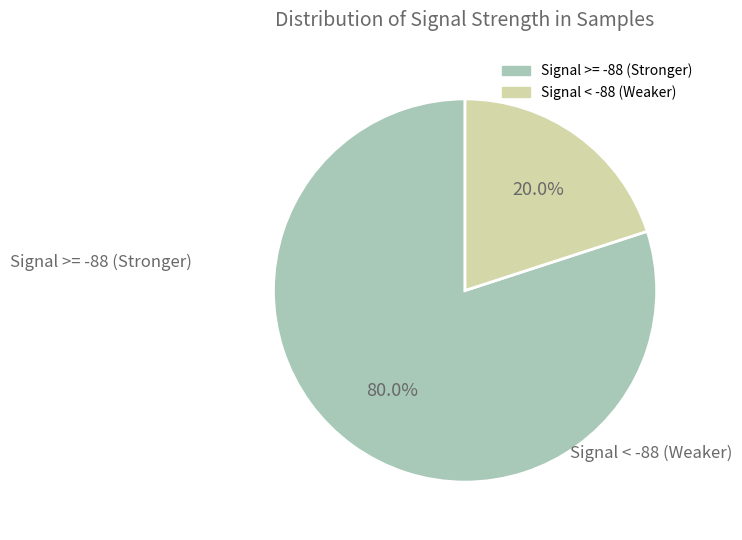

How many slices are in this pie chart?

2